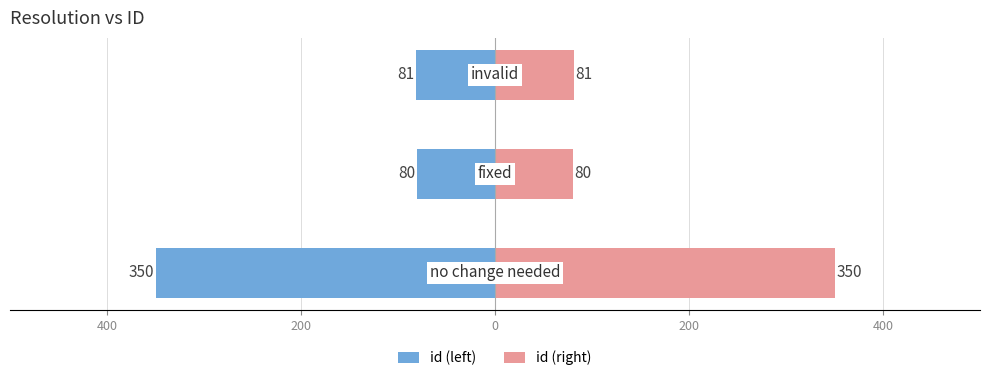

Reading left to right, extract all data points from this chart.

id (left): -350	-80	-81
id (right): 350	80	81